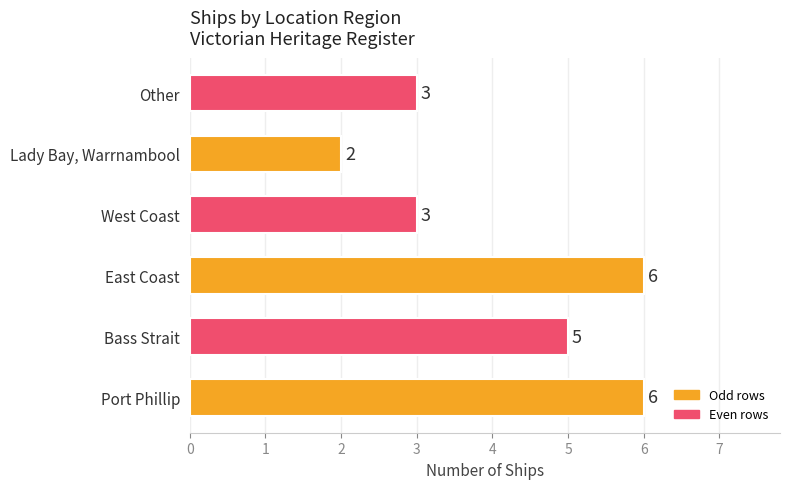

True or false: the data shows 6 at Port Phillip.

True